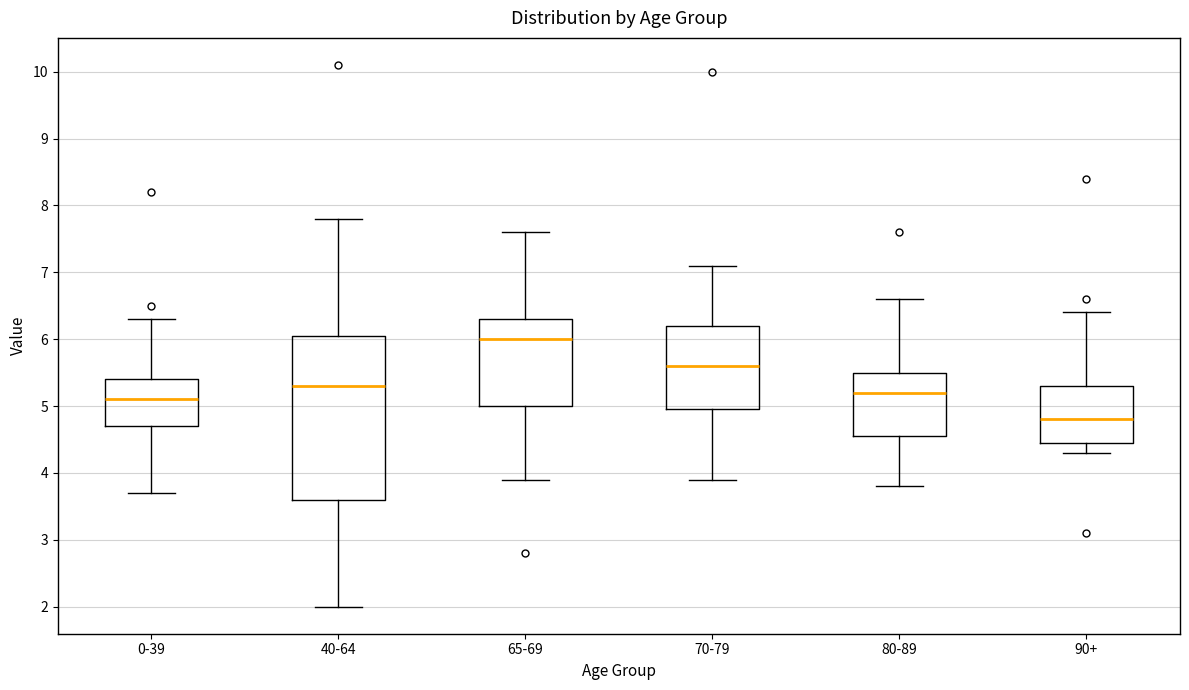

Which box is the tallest, from its lower edge to its upper edge?

40-64